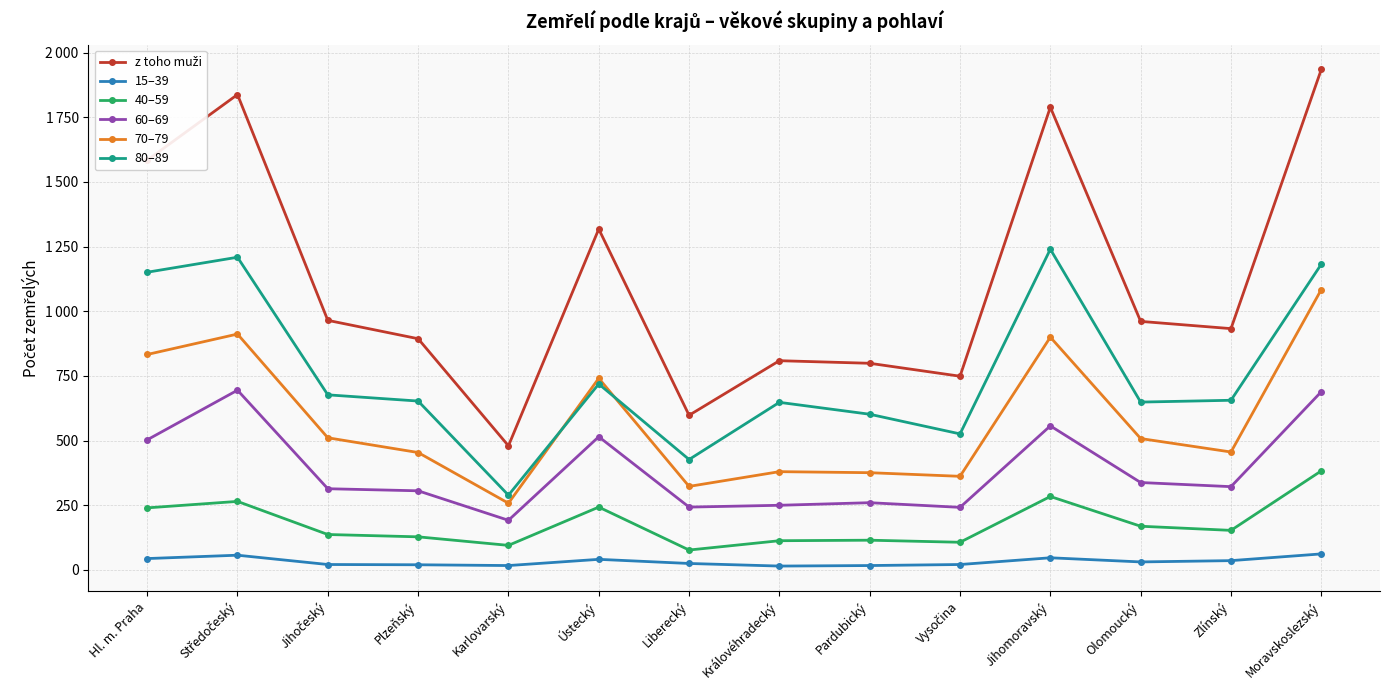

Is this an area chart (filled region under the line)?

No